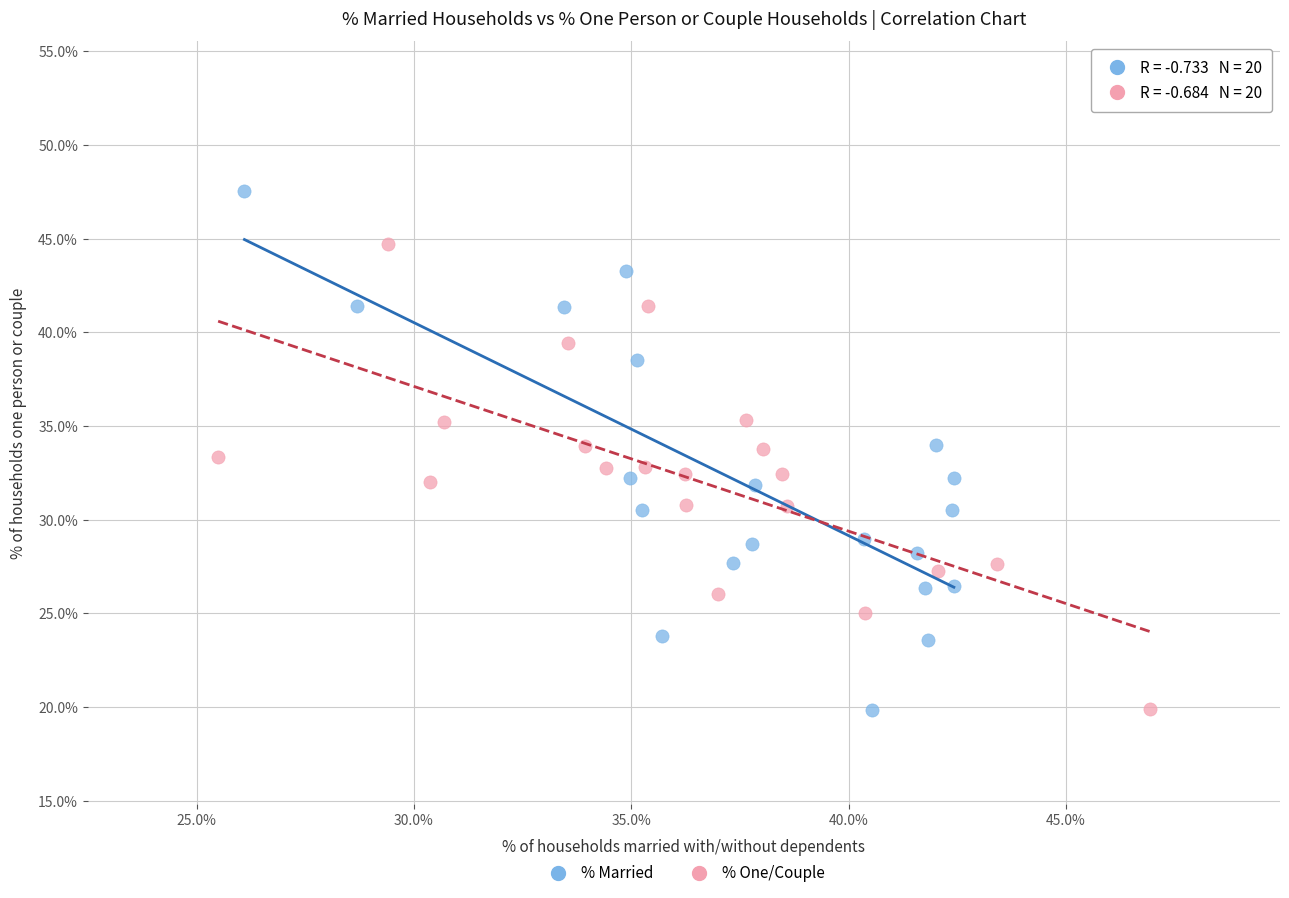

Which series has the widest spread of Y values?

% Married